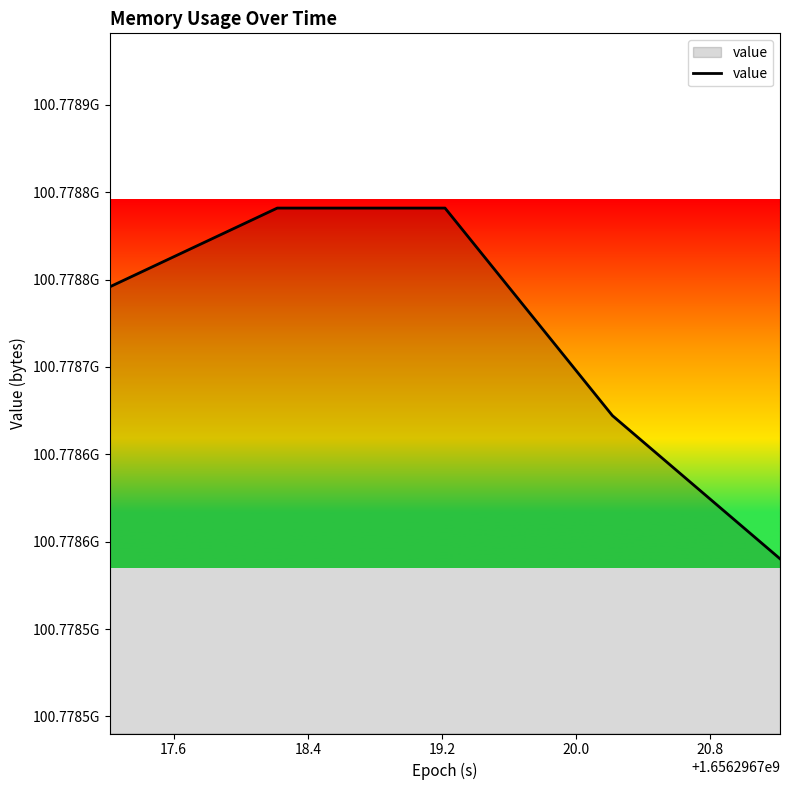

What is the value of the 4th point from the left?

100778672128